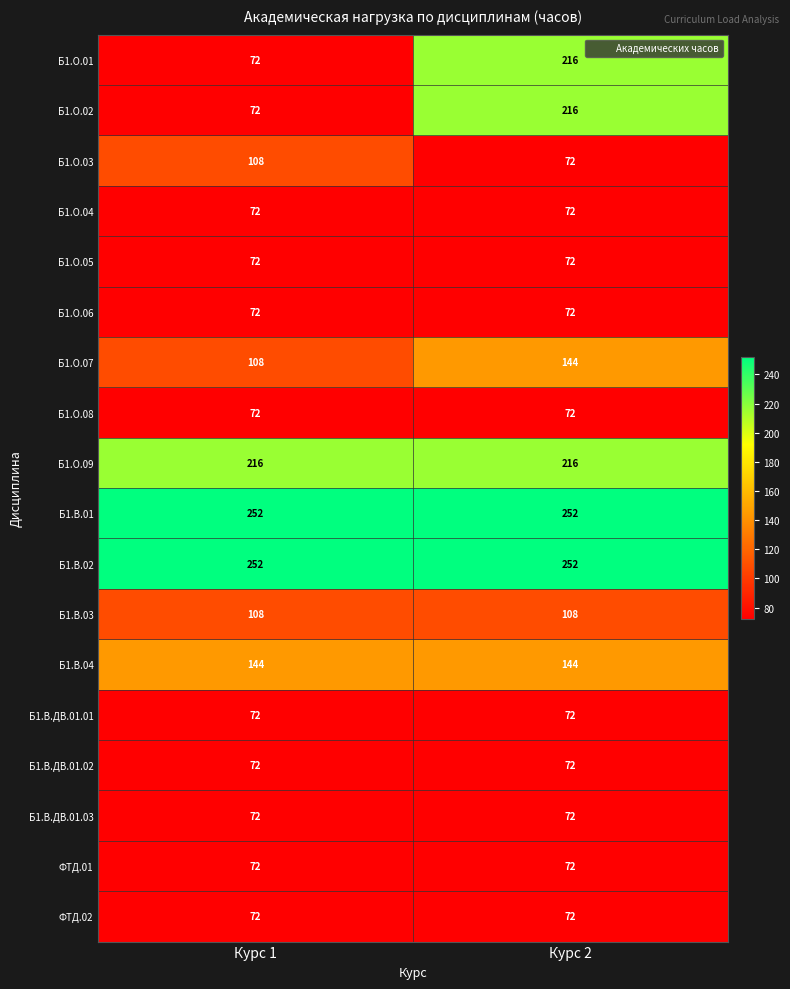

What is the difference between the Б1.О.03 values at Курс 2 and Курс 1?

36